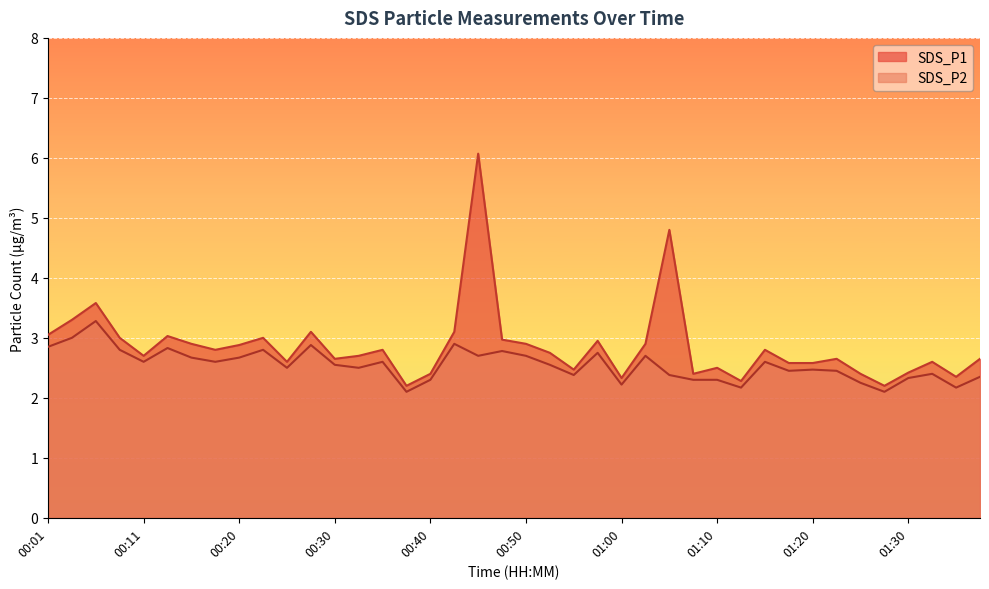

Reading left to right, what are all the values shown in this chart?

SDS_P1: 00:01=3.0	00:03=3.3	00:06=3.6	00:08=3.0	00:11=2.7	00:13=3.0	00:16=2.9	00:18=2.8	00:20=2.9	00:23=3.0	00:25=2.6	00:28=3.1	00:30=2.6	00:33=2.7	00:35=2.8	00:38=2.2	00:40=2.4	00:43=3.1	00:45=6.1	00:48=3.0	00:50=2.9	00:53=2.8	00:55=2.5	00:58=3.0	01:00=2.3	01:03=2.9	01:05=4.8	01:08=2.4	01:10=2.5	01:13=2.3	01:15=2.8	01:18=2.6	01:20=2.6	01:23=2.6	01:25=2.4	01:28=2.2	01:30=2.4	01:33=2.6	01:35=2.4	01:37=2.6
SDS_P2: 00:01=2.9	00:03=3.0	00:06=3.3	00:08=2.8	00:11=2.6	00:13=2.8	00:16=2.7	00:18=2.6	00:20=2.7	00:23=2.8	00:25=2.5	00:28=2.9	00:30=2.5	00:33=2.5	00:35=2.6	00:38=2.1	00:40=2.3	00:43=2.9	00:45=2.7	00:48=2.8	00:50=2.7	00:53=2.5	00:55=2.4	00:58=2.8	01:00=2.2	01:03=2.7	01:05=2.4	01:08=2.3	01:10=2.3	01:13=2.2	01:15=2.6	01:18=2.5	01:20=2.5	01:23=2.5	01:25=2.2	01:28=2.1	01:30=2.3	01:33=2.4	01:35=2.2	01:37=2.4